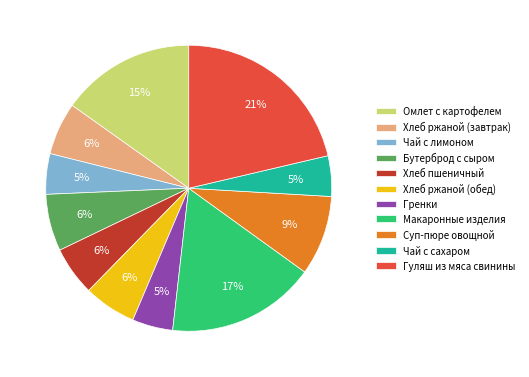

Which has a higher value, Хлеб ржаной (завтрак) or Гренки?

Хлеб ржаной (завтрак)